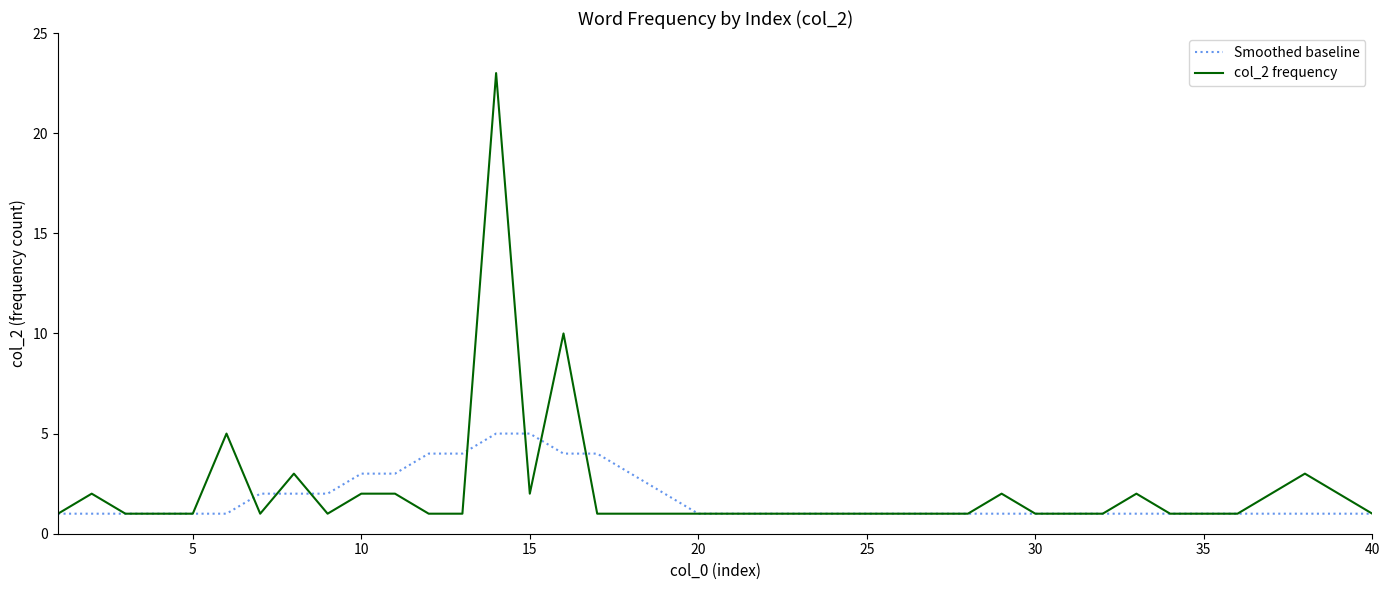

What is the difference between the maximum and minimum values in the col_2 frequency series?

22